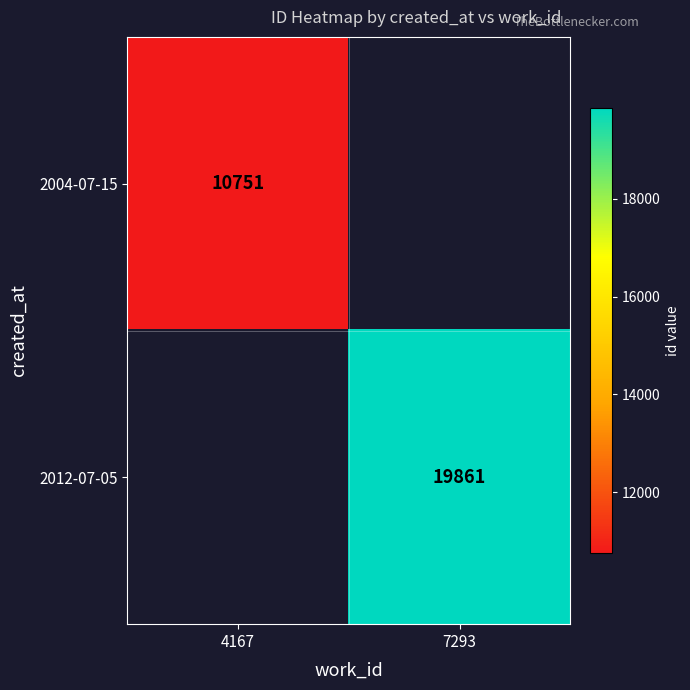

The value of 2004-07-15 at 4167 is 5408. True or false?

False